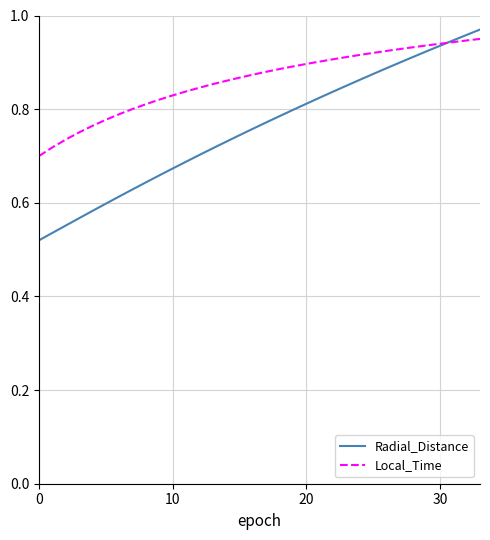

Which series has the widest spread of values?

Radial_Distance